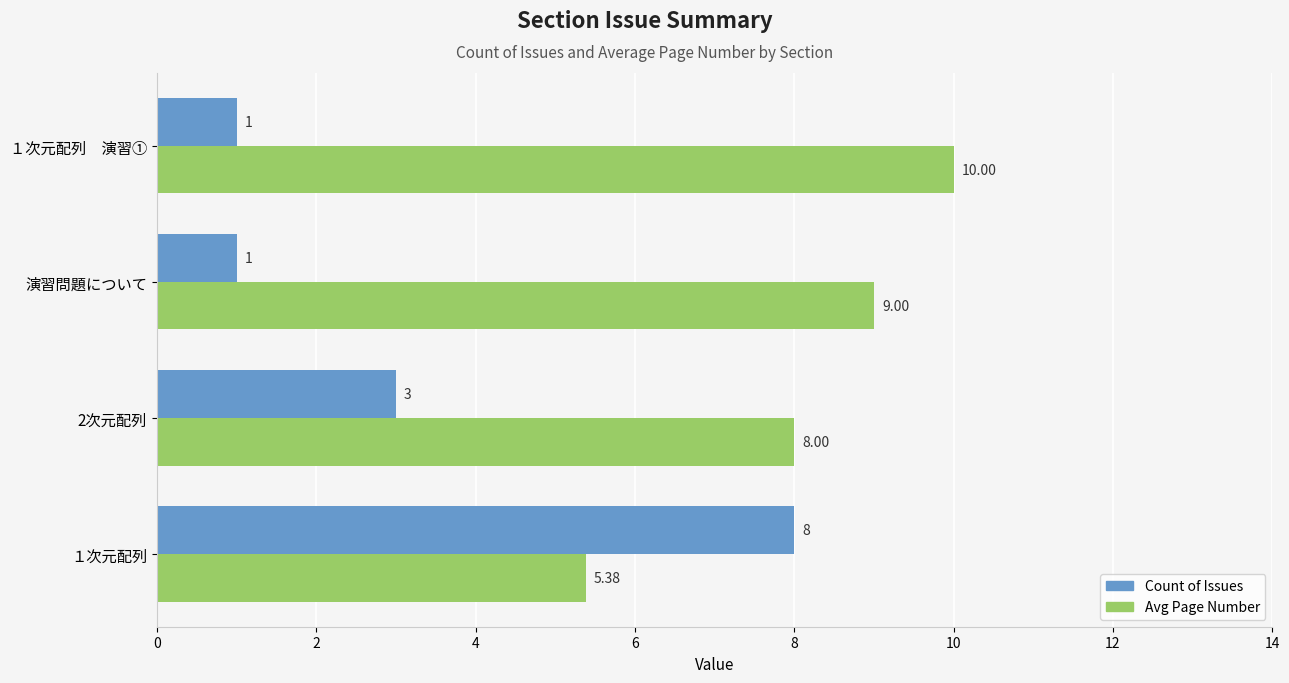

What is the difference between the Count of Issues values at 演習問題について and １次元配列?

7.0